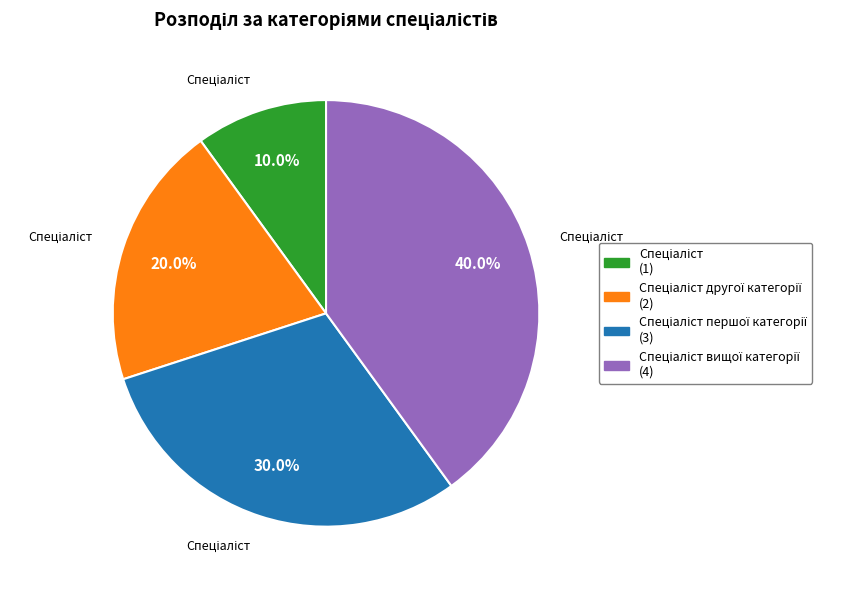

Is there a majority slice in this chart?

No